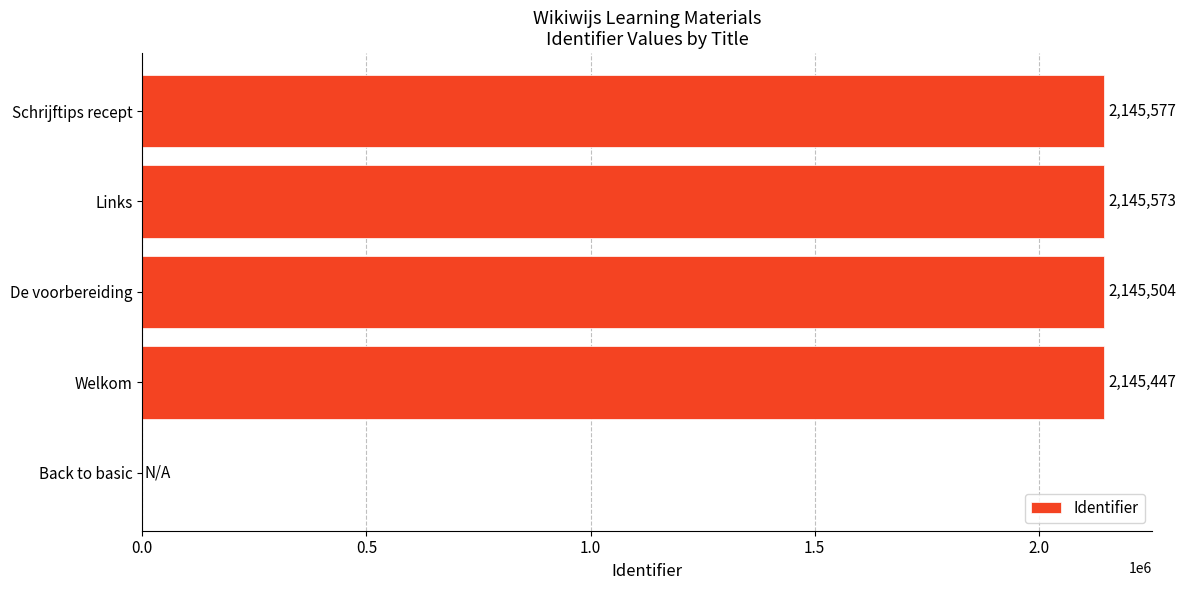

How many values are above zero?

4